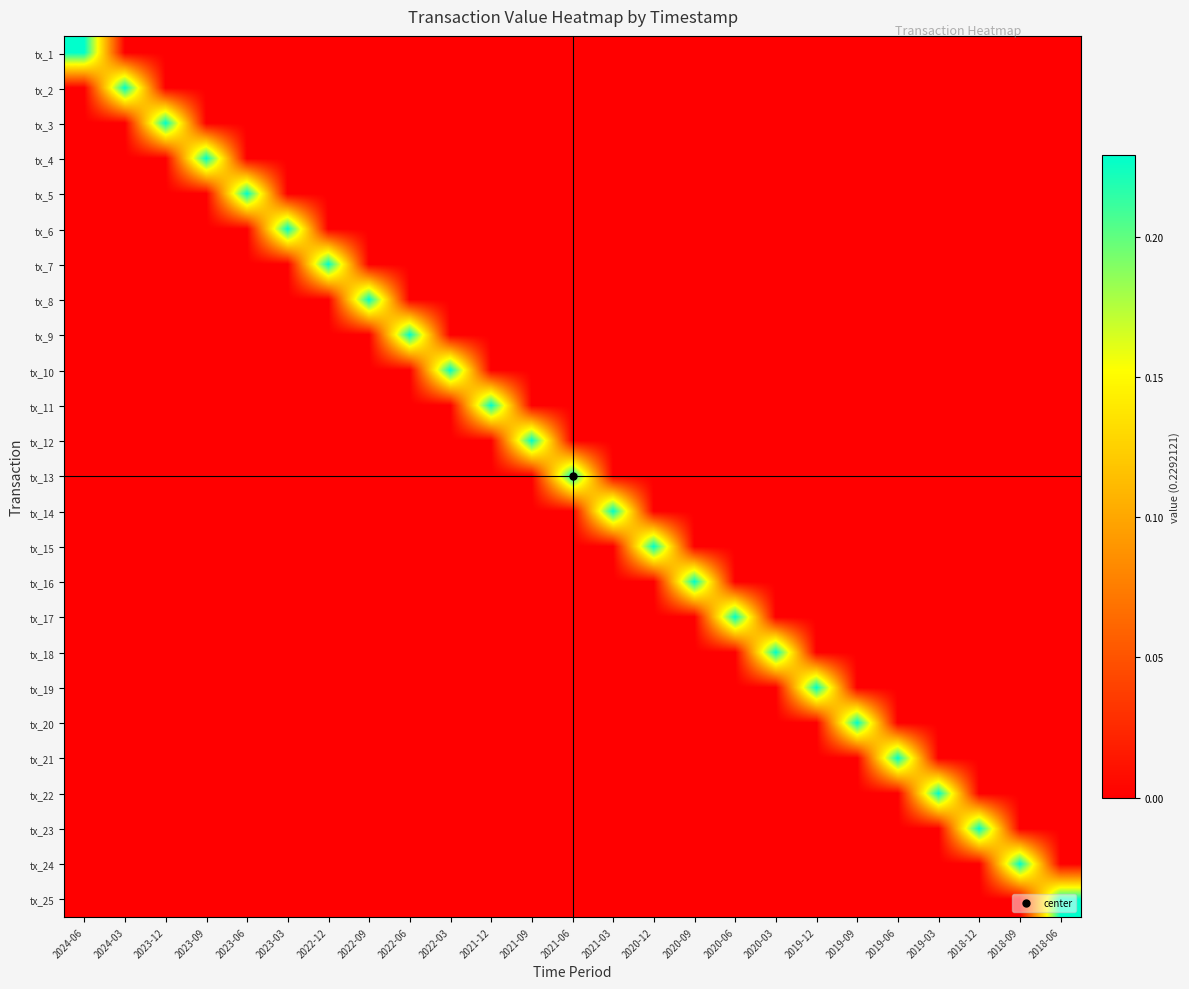

Reading left to right, transcribe all the data shown in this chart.

tx_1: 2024-06=0.2	2024-03=0.0	2023-12=0.0	2023-09=0.0	2023-06=0.0	2023-03=0.0	2022-12=0.0	2022-09=0.0	2022-06=0.0	2022-03=0.0	2021-12=0.0	2021-09=0.0	2021-06=0.0	2021-03=0.0	2020-12=0.0	2020-09=0.0	2020-06=0.0	2020-03=0.0	2019-12=0.0	2019-09=0.0	2019-06=0.0	2019-03=0.0	2018-12=0.0	2018-09=0.0	2018-06=0.0
tx_2: 2024-06=0.0	2024-03=0.2	2023-12=0.0	2023-09=0.0	2023-06=0.0	2023-03=0.0	2022-12=0.0	2022-09=0.0	2022-06=0.0	2022-03=0.0	2021-12=0.0	2021-09=0.0	2021-06=0.0	2021-03=0.0	2020-12=0.0	2020-09=0.0	2020-06=0.0	2020-03=0.0	2019-12=0.0	2019-09=0.0	2019-06=0.0	2019-03=0.0	2018-12=0.0	2018-09=0.0	2018-06=0.0
tx_3: 2024-06=0.0	2024-03=0.0	2023-12=0.2	2023-09=0.0	2023-06=0.0	2023-03=0.0	2022-12=0.0	2022-09=0.0	2022-06=0.0	2022-03=0.0	2021-12=0.0	2021-09=0.0	2021-06=0.0	2021-03=0.0	2020-12=0.0	2020-09=0.0	2020-06=0.0	2020-03=0.0	2019-12=0.0	2019-09=0.0	2019-06=0.0	2019-03=0.0	2018-12=0.0	2018-09=0.0	2018-06=0.0
tx_4: 2024-06=0.0	2024-03=0.0	2023-12=0.0	2023-09=0.2	2023-06=0.0	2023-03=0.0	2022-12=0.0	2022-09=0.0	2022-06=0.0	2022-03=0.0	2021-12=0.0	2021-09=0.0	2021-06=0.0	2021-03=0.0	2020-12=0.0	2020-09=0.0	2020-06=0.0	2020-03=0.0	2019-12=0.0	2019-09=0.0	2019-06=0.0	2019-03=0.0	2018-12=0.0	2018-09=0.0	2018-06=0.0
tx_5: 2024-06=0.0	2024-03=0.0	2023-12=0.0	2023-09=0.0	2023-06=0.2	2023-03=0.0	2022-12=0.0	2022-09=0.0	2022-06=0.0	2022-03=0.0	2021-12=0.0	2021-09=0.0	2021-06=0.0	2021-03=0.0	2020-12=0.0	2020-09=0.0	2020-06=0.0	2020-03=0.0	2019-12=0.0	2019-09=0.0	2019-06=0.0	2019-03=0.0	2018-12=0.0	2018-09=0.0	2018-06=0.0
tx_6: 2024-06=0.0	2024-03=0.0	2023-12=0.0	2023-09=0.0	2023-06=0.0	2023-03=0.2	2022-12=0.0	2022-09=0.0	2022-06=0.0	2022-03=0.0	2021-12=0.0	2021-09=0.0	2021-06=0.0	2021-03=0.0	2020-12=0.0	2020-09=0.0	2020-06=0.0	2020-03=0.0	2019-12=0.0	2019-09=0.0	2019-06=0.0	2019-03=0.0	2018-12=0.0	2018-09=0.0	2018-06=0.0
tx_7: 2024-06=0.0	2024-03=0.0	2023-12=0.0	2023-09=0.0	2023-06=0.0	2023-03=0.0	2022-12=0.2	2022-09=0.0	2022-06=0.0	2022-03=0.0	2021-12=0.0	2021-09=0.0	2021-06=0.0	2021-03=0.0	2020-12=0.0	2020-09=0.0	2020-06=0.0	2020-03=0.0	2019-12=0.0	2019-09=0.0	2019-06=0.0	2019-03=0.0	2018-12=0.0	2018-09=0.0	2018-06=0.0
tx_8: 2024-06=0.0	2024-03=0.0	2023-12=0.0	2023-09=0.0	2023-06=0.0	2023-03=0.0	2022-12=0.0	2022-09=0.2	2022-06=0.0	2022-03=0.0	2021-12=0.0	2021-09=0.0	2021-06=0.0	2021-03=0.0	2020-12=0.0	2020-09=0.0	2020-06=0.0	2020-03=0.0	2019-12=0.0	2019-09=0.0	2019-06=0.0	2019-03=0.0	2018-12=0.0	2018-09=0.0	2018-06=0.0
tx_9: 2024-06=0.0	2024-03=0.0	2023-12=0.0	2023-09=0.0	2023-06=0.0	2023-03=0.0	2022-12=0.0	2022-09=0.0	2022-06=0.2	2022-03=0.0	2021-12=0.0	2021-09=0.0	2021-06=0.0	2021-03=0.0	2020-12=0.0	2020-09=0.0	2020-06=0.0	2020-03=0.0	2019-12=0.0	2019-09=0.0	2019-06=0.0	2019-03=0.0	2018-12=0.0	2018-09=0.0	2018-06=0.0
tx_10: 2024-06=0.0	2024-03=0.0	2023-12=0.0	2023-09=0.0	2023-06=0.0	2023-03=0.0	2022-12=0.0	2022-09=0.0	2022-06=0.0	2022-03=0.2	2021-12=0.0	2021-09=0.0	2021-06=0.0	2021-03=0.0	2020-12=0.0	2020-09=0.0	2020-06=0.0	2020-03=0.0	2019-12=0.0	2019-09=0.0	2019-06=0.0	2019-03=0.0	2018-12=0.0	2018-09=0.0	2018-06=0.0
tx_11: 2024-06=0.0	2024-03=0.0	2023-12=0.0	2023-09=0.0	2023-06=0.0	2023-03=0.0	2022-12=0.0	2022-09=0.0	2022-06=0.0	2022-03=0.0	2021-12=0.2	2021-09=0.0	2021-06=0.0	2021-03=0.0	2020-12=0.0	2020-09=0.0	2020-06=0.0	2020-03=0.0	2019-12=0.0	2019-09=0.0	2019-06=0.0	2019-03=0.0	2018-12=0.0	2018-09=0.0	2018-06=0.0
tx_12: 2024-06=0.0	2024-03=0.0	2023-12=0.0	2023-09=0.0	2023-06=0.0	2023-03=0.0	2022-12=0.0	2022-09=0.0	2022-06=0.0	2022-03=0.0	2021-12=0.0	2021-09=0.2	2021-06=0.0	2021-03=0.0	2020-12=0.0	2020-09=0.0	2020-06=0.0	2020-03=0.0	2019-12=0.0	2019-09=0.0	2019-06=0.0	2019-03=0.0	2018-12=0.0	2018-09=0.0	2018-06=0.0
tx_13: 2024-06=0.0	2024-03=0.0	2023-12=0.0	2023-09=0.0	2023-06=0.0	2023-03=0.0	2022-12=0.0	2022-09=0.0	2022-06=0.0	2022-03=0.0	2021-12=0.0	2021-09=0.0	2021-06=0.2	2021-03=0.0	2020-12=0.0	2020-09=0.0	2020-06=0.0	2020-03=0.0	2019-12=0.0	2019-09=0.0	2019-06=0.0	2019-03=0.0	2018-12=0.0	2018-09=0.0	2018-06=0.0
tx_14: 2024-06=0.0	2024-03=0.0	2023-12=0.0	2023-09=0.0	2023-06=0.0	2023-03=0.0	2022-12=0.0	2022-09=0.0	2022-06=0.0	2022-03=0.0	2021-12=0.0	2021-09=0.0	2021-06=0.0	2021-03=0.2	2020-12=0.0	2020-09=0.0	2020-06=0.0	2020-03=0.0	2019-12=0.0	2019-09=0.0	2019-06=0.0	2019-03=0.0	2018-12=0.0	2018-09=0.0	2018-06=0.0
tx_15: 2024-06=0.0	2024-03=0.0	2023-12=0.0	2023-09=0.0	2023-06=0.0	2023-03=0.0	2022-12=0.0	2022-09=0.0	2022-06=0.0	2022-03=0.0	2021-12=0.0	2021-09=0.0	2021-06=0.0	2021-03=0.0	2020-12=0.2	2020-09=0.0	2020-06=0.0	2020-03=0.0	2019-12=0.0	2019-09=0.0	2019-06=0.0	2019-03=0.0	2018-12=0.0	2018-09=0.0	2018-06=0.0
tx_16: 2024-06=0.0	2024-03=0.0	2023-12=0.0	2023-09=0.0	2023-06=0.0	2023-03=0.0	2022-12=0.0	2022-09=0.0	2022-06=0.0	2022-03=0.0	2021-12=0.0	2021-09=0.0	2021-06=0.0	2021-03=0.0	2020-12=0.0	2020-09=0.2	2020-06=0.0	2020-03=0.0	2019-12=0.0	2019-09=0.0	2019-06=0.0	2019-03=0.0	2018-12=0.0	2018-09=0.0	2018-06=0.0
tx_17: 2024-06=0.0	2024-03=0.0	2023-12=0.0	2023-09=0.0	2023-06=0.0	2023-03=0.0	2022-12=0.0	2022-09=0.0	2022-06=0.0	2022-03=0.0	2021-12=0.0	2021-09=0.0	2021-06=0.0	2021-03=0.0	2020-12=0.0	2020-09=0.0	2020-06=0.2	2020-03=0.0	2019-12=0.0	2019-09=0.0	2019-06=0.0	2019-03=0.0	2018-12=0.0	2018-09=0.0	2018-06=0.0
tx_18: 2024-06=0.0	2024-03=0.0	2023-12=0.0	2023-09=0.0	2023-06=0.0	2023-03=0.0	2022-12=0.0	2022-09=0.0	2022-06=0.0	2022-03=0.0	2021-12=0.0	2021-09=0.0	2021-06=0.0	2021-03=0.0	2020-12=0.0	2020-09=0.0	2020-06=0.0	2020-03=0.2	2019-12=0.0	2019-09=0.0	2019-06=0.0	2019-03=0.0	2018-12=0.0	2018-09=0.0	2018-06=0.0
tx_19: 2024-06=0.0	2024-03=0.0	2023-12=0.0	2023-09=0.0	2023-06=0.0	2023-03=0.0	2022-12=0.0	2022-09=0.0	2022-06=0.0	2022-03=0.0	2021-12=0.0	2021-09=0.0	2021-06=0.0	2021-03=0.0	2020-12=0.0	2020-09=0.0	2020-06=0.0	2020-03=0.0	2019-12=0.2	2019-09=0.0	2019-06=0.0	2019-03=0.0	2018-12=0.0	2018-09=0.0	2018-06=0.0
tx_20: 2024-06=0.0	2024-03=0.0	2023-12=0.0	2023-09=0.0	2023-06=0.0	2023-03=0.0	2022-12=0.0	2022-09=0.0	2022-06=0.0	2022-03=0.0	2021-12=0.0	2021-09=0.0	2021-06=0.0	2021-03=0.0	2020-12=0.0	2020-09=0.0	2020-06=0.0	2020-03=0.0	2019-12=0.0	2019-09=0.2	2019-06=0.0	2019-03=0.0	2018-12=0.0	2018-09=0.0	2018-06=0.0
tx_21: 2024-06=0.0	2024-03=0.0	2023-12=0.0	2023-09=0.0	2023-06=0.0	2023-03=0.0	2022-12=0.0	2022-09=0.0	2022-06=0.0	2022-03=0.0	2021-12=0.0	2021-09=0.0	2021-06=0.0	2021-03=0.0	2020-12=0.0	2020-09=0.0	2020-06=0.0	2020-03=0.0	2019-12=0.0	2019-09=0.0	2019-06=0.2	2019-03=0.0	2018-12=0.0	2018-09=0.0	2018-06=0.0
tx_22: 2024-06=0.0	2024-03=0.0	2023-12=0.0	2023-09=0.0	2023-06=0.0	2023-03=0.0	2022-12=0.0	2022-09=0.0	2022-06=0.0	2022-03=0.0	2021-12=0.0	2021-09=0.0	2021-06=0.0	2021-03=0.0	2020-12=0.0	2020-09=0.0	2020-06=0.0	2020-03=0.0	2019-12=0.0	2019-09=0.0	2019-06=0.0	2019-03=0.2	2018-12=0.0	2018-09=0.0	2018-06=0.0
tx_23: 2024-06=0.0	2024-03=0.0	2023-12=0.0	2023-09=0.0	2023-06=0.0	2023-03=0.0	2022-12=0.0	2022-09=0.0	2022-06=0.0	2022-03=0.0	2021-12=0.0	2021-09=0.0	2021-06=0.0	2021-03=0.0	2020-12=0.0	2020-09=0.0	2020-06=0.0	2020-03=0.0	2019-12=0.0	2019-09=0.0	2019-06=0.0	2019-03=0.0	2018-12=0.2	2018-09=0.0	2018-06=0.0
tx_24: 2024-06=0.0	2024-03=0.0	2023-12=0.0	2023-09=0.0	2023-06=0.0	2023-03=0.0	2022-12=0.0	2022-09=0.0	2022-06=0.0	2022-03=0.0	2021-12=0.0	2021-09=0.0	2021-06=0.0	2021-03=0.0	2020-12=0.0	2020-09=0.0	2020-06=0.0	2020-03=0.0	2019-12=0.0	2019-09=0.0	2019-06=0.0	2019-03=0.0	2018-12=0.0	2018-09=0.2	2018-06=0.0
tx_25: 2024-06=0.0	2024-03=0.0	2023-12=0.0	2023-09=0.0	2023-06=0.0	2023-03=0.0	2022-12=0.0	2022-09=0.0	2022-06=0.0	2022-03=0.0	2021-12=0.0	2021-09=0.0	2021-06=0.0	2021-03=0.0	2020-12=0.0	2020-09=0.0	2020-06=0.0	2020-03=0.0	2019-12=0.0	2019-09=0.0	2019-06=0.0	2019-03=0.0	2018-12=0.0	2018-09=0.0	2018-06=0.2